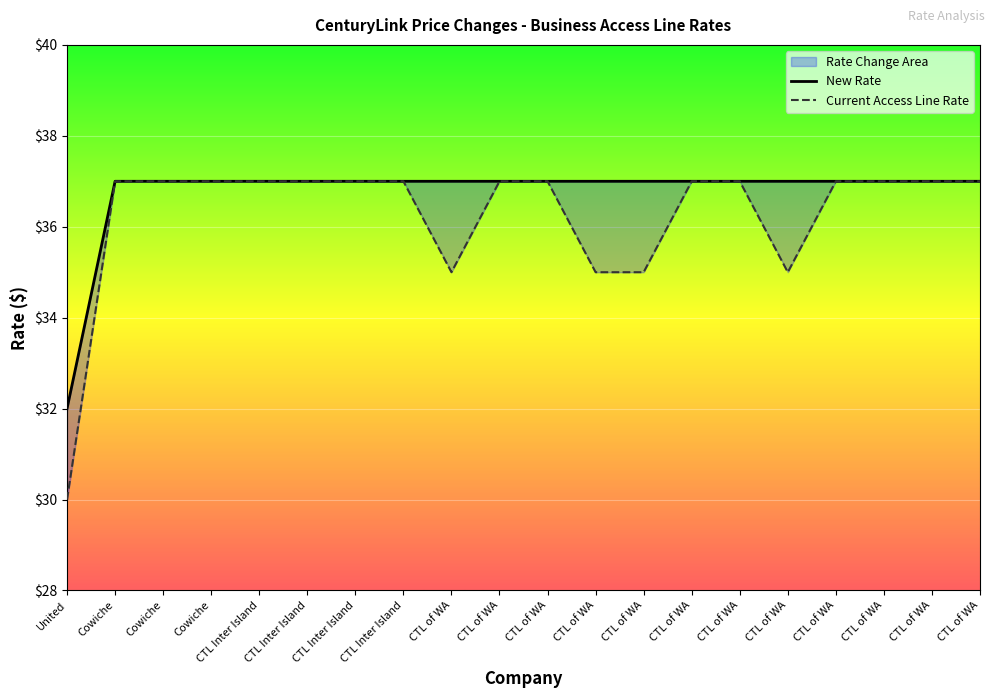

Count the number of data series in this chart.

2